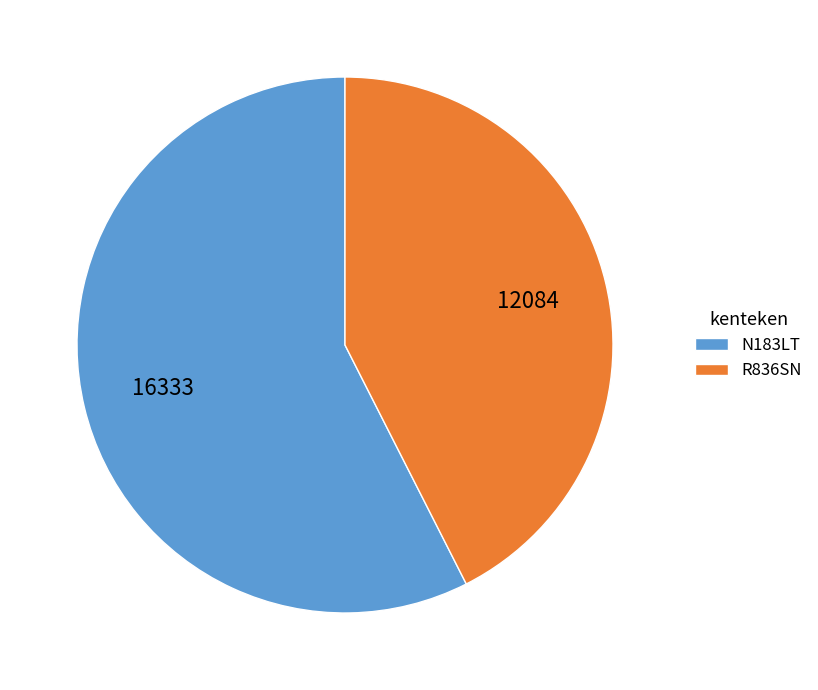

What is the ratio of the value at R836SN to the value at N183LT?

0.7